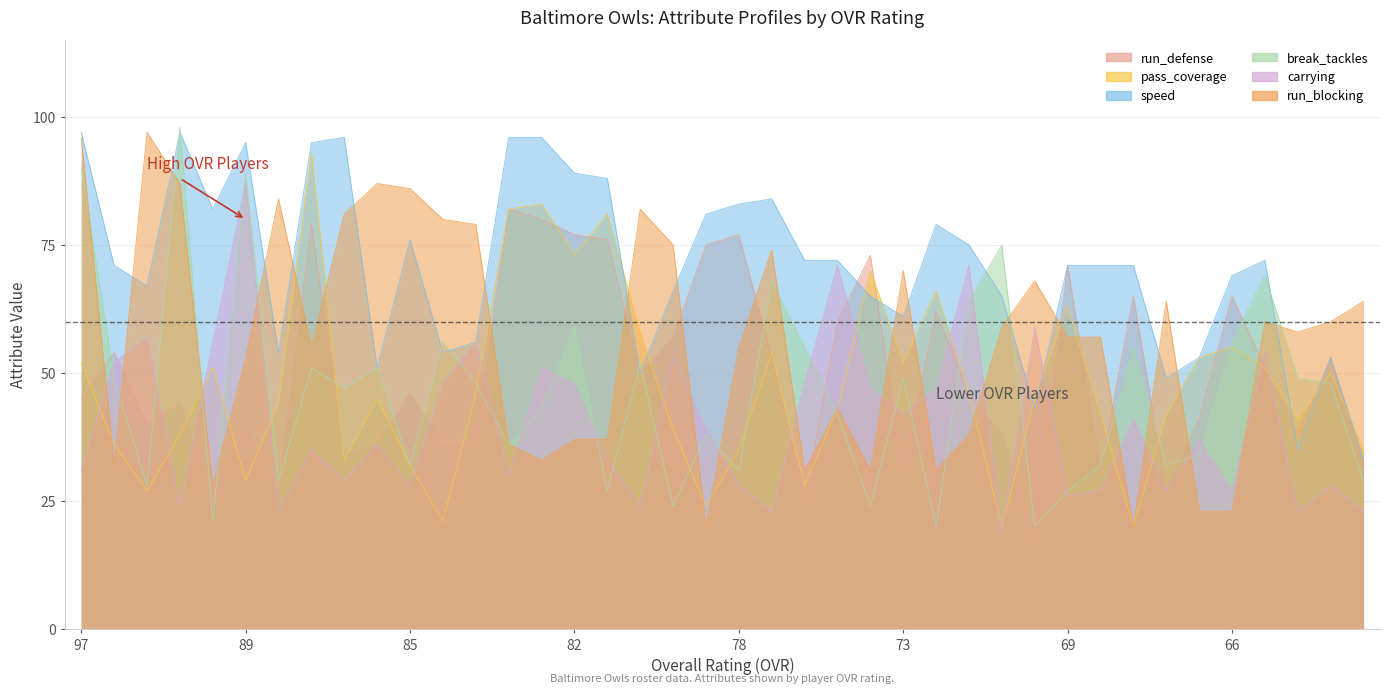

Is the value of run_blocking at 81 greater than the value of run_defense at 74?

No